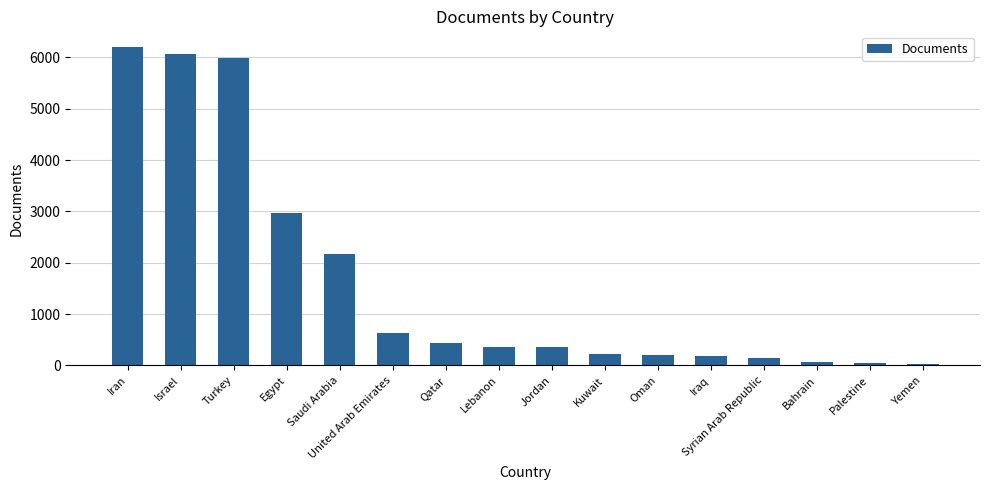

What is the label of the 5th bar from the right?

Iraq